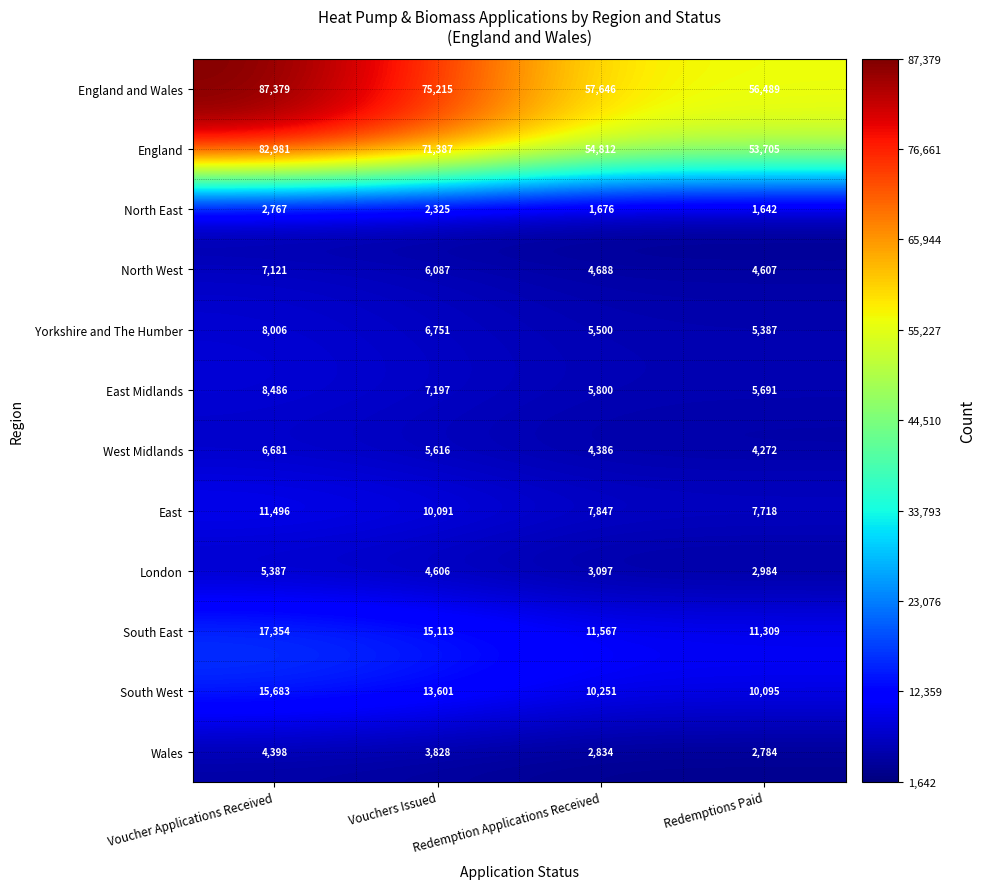

Is it true that South East equals 23515 at Vouchers Issued?

False